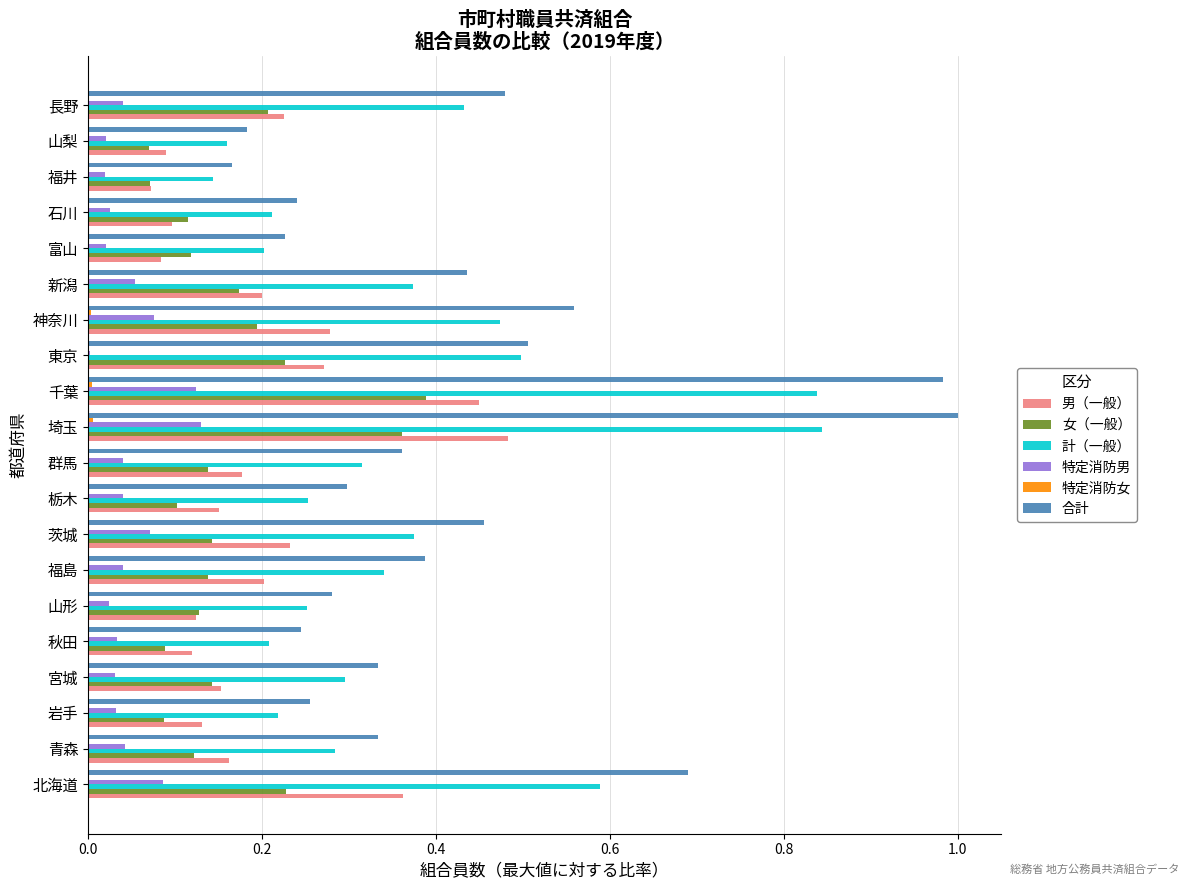

Between 福島 and 山梨, which series saw the biggest shift?

合計